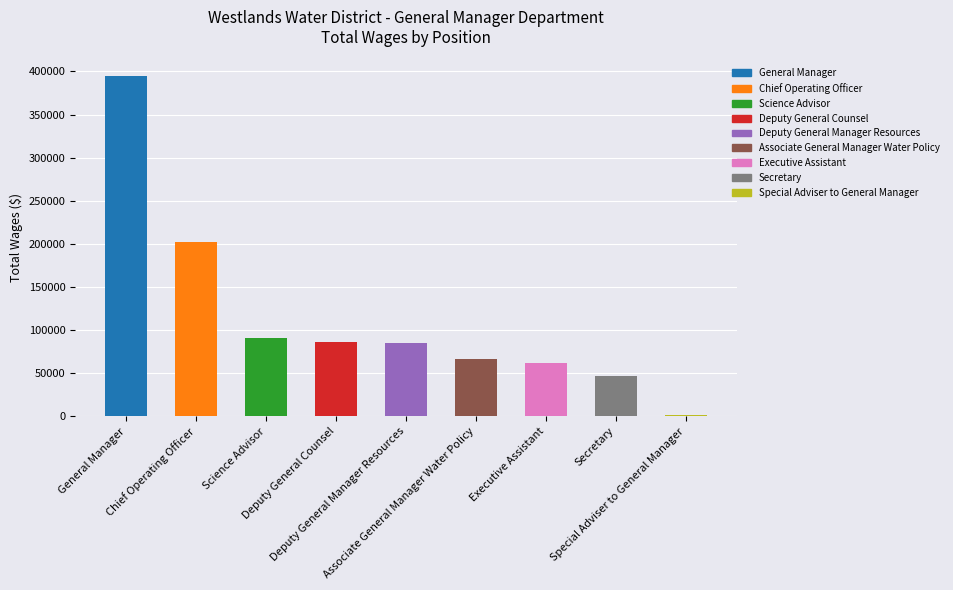

What is the difference between the values at Science Advisor and Associate General Manager Water Policy?

23698